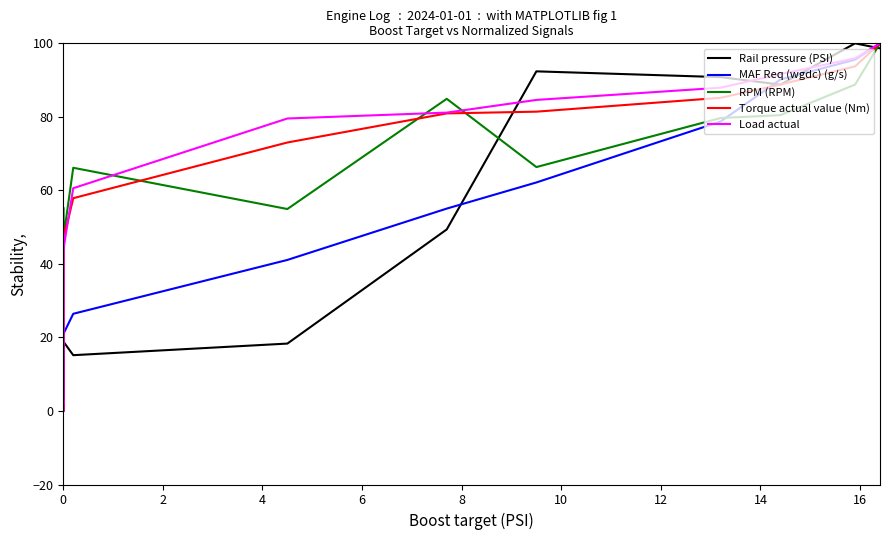

Reading left to right, transcribe all the data shown in this chart.

Rail pressure (PSI): 8.4	10.0	10.7	10.1	8.5	10.7	8.5	6.3	5.9	5.8	9.4	10.7	12.5	14.0	13.6	12.0	10.6	2.3	0.3	0.0	11.9	14.3	14.4	13.5	11.0	9.0	8.5	10.4	12.9	15.8	18.5	18.9	15.2	18.3	49.4	92.4	90.8	88.8	100.0	98.6
MAF Req (wgdc) (g/s): 17.5	18.0	18.3	18.5	18.5	18.3	18.1	17.8	17.6	17.5	16.9	15.3	13.8	12.5	11.0	7.9	4.5	2.1	0.8	0.0	0.2	0.7	1.1	1.0	0.9	1.4	2.4	4.6	8.2	12.5	16.6	20.9	26.4	41.1	55.0	62.2	78.7	90.1	95.6	100.0
RPM (RPM): 1.2	0.0	9.1	11.6	15.5	20.3	23.6	29.2	31.1	36.9	41.4	43.5	43.9	48.5	49.1	49.7	48.0	48.7	48.5	49.1	47.8	47.8	47.6	47.0	46.4	46.4	47.4	48.0	48.5	55.3	52.8	46.8	66.2	54.9	84.9	66.3	79.7	80.5	88.8	100.0
Torque actual value (Nm): 49.2	50.1	50.5	50.7	49.2	48.8	47.3	45.7	44.4	43.7	42.7	39.7	33.9	30.7	27.8	21.4	8.0	3.6	1.1	0.0	0.6	1.3	3.0	2.6	2.5	3.1	5.4	11.2	22.3	31.1	40.0	46.4	57.9	73.0	80.9	81.4	85.2	88.8	93.7	100.0
Load actual: 47.2	48.0	48.3	48.4	46.9	46.4	45.0	43.2	42.0	41.4	40.3	37.4	32.0	28.9	26.1	19.7	7.4	3.7	1.5	0.0	0.5	1.1	2.6	2.3	2.2	2.7	4.9	11.1	20.6	29.3	37.7	43.7	60.6	79.6	81.2	84.6	87.9	91.6	95.9	100.0